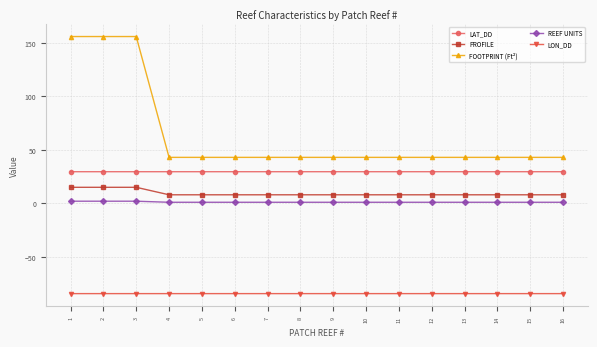

True or false: PROFILE and REEF UNITS intersect in this chart.

False